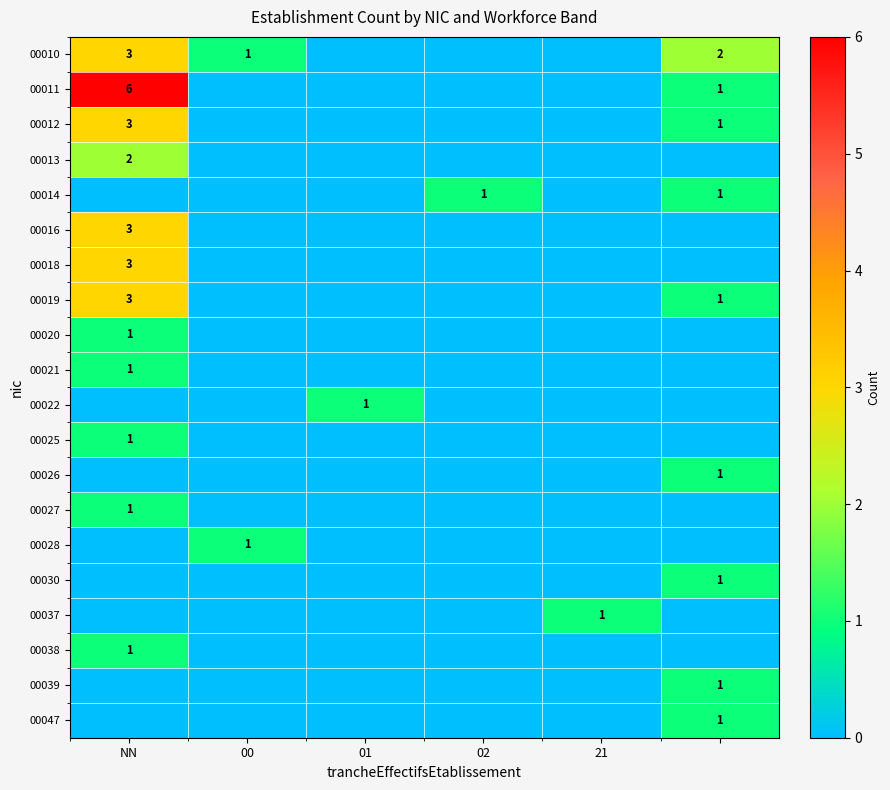

True or false: 00016 has a value of 3 at NN.

True